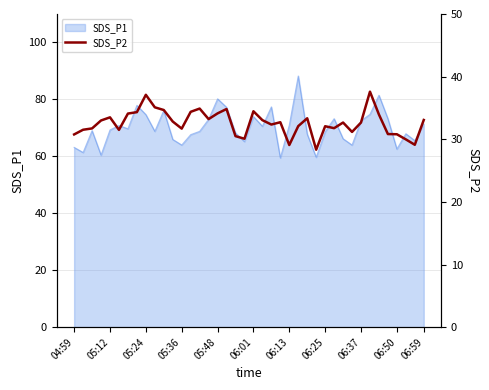

What is the maximum value for SDS_P1?

88.2